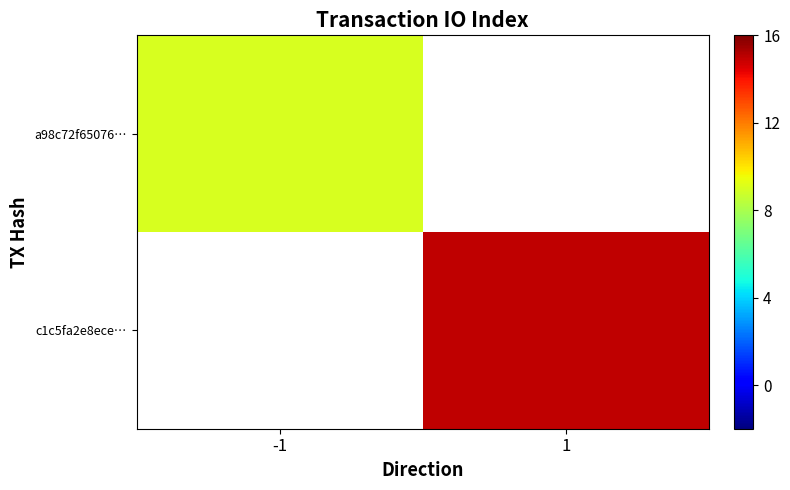

At which label does c1c5fa2e8ece… reach its minimum?

-1